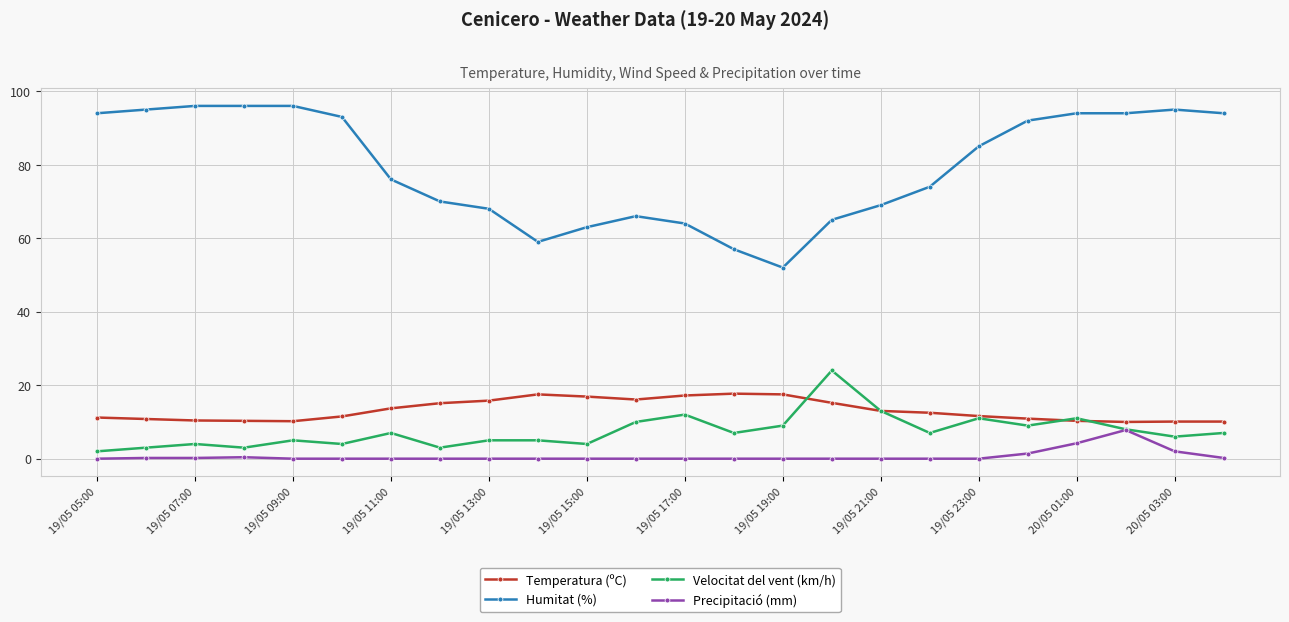

At how many categories does at least one series exceed 40?

24